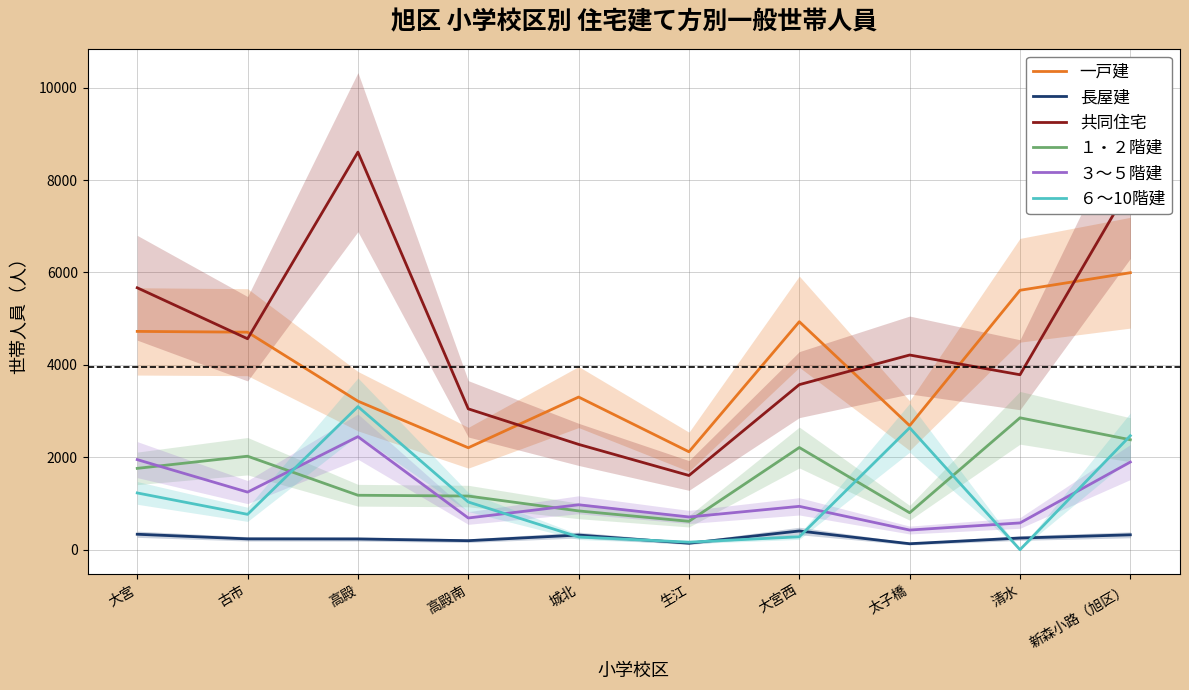

Read the 共同住宅 value at 太子橋, to the nearest 50.

4200